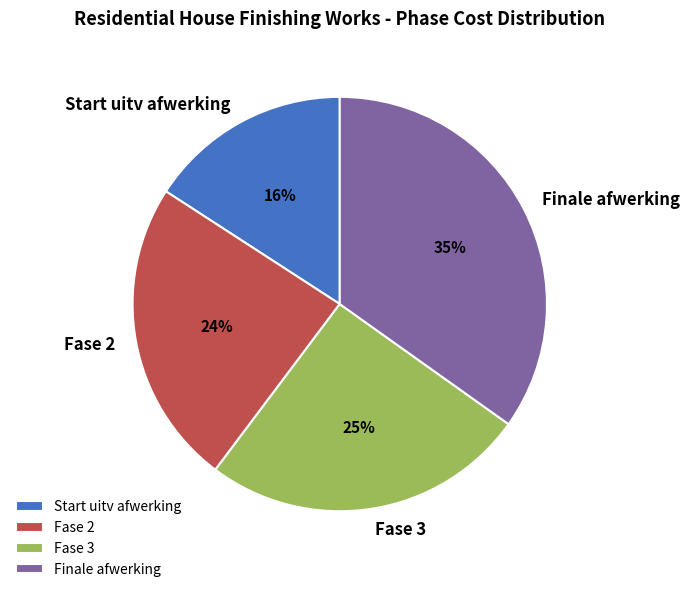

How many segments does this pie chart have?

4